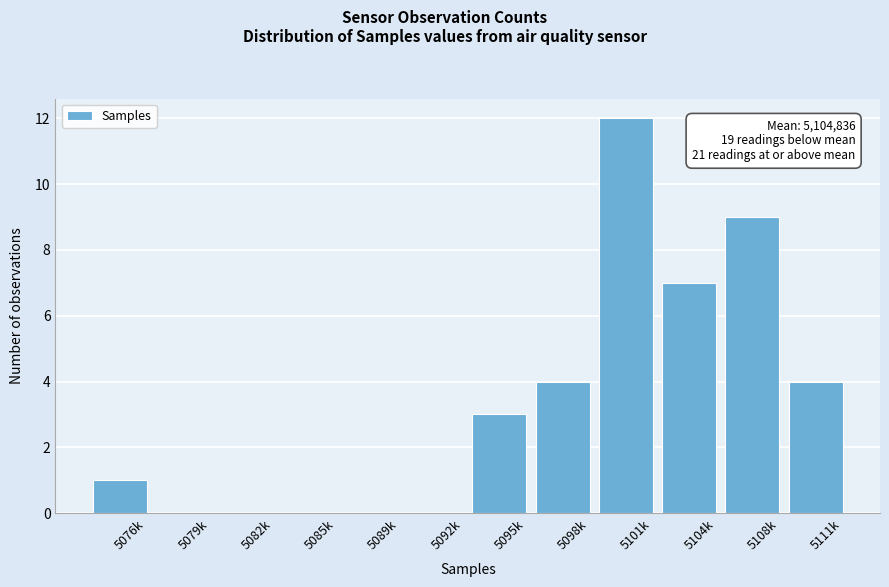

Reading left to right, list all the values displayed in this chart.

5076k=1	5079k=0	5082k=0	5085k=0	5089k=0	5092k=0	5095k=3	5098k=4	5101k=12	5104k=7	5108k=9	5111k=4